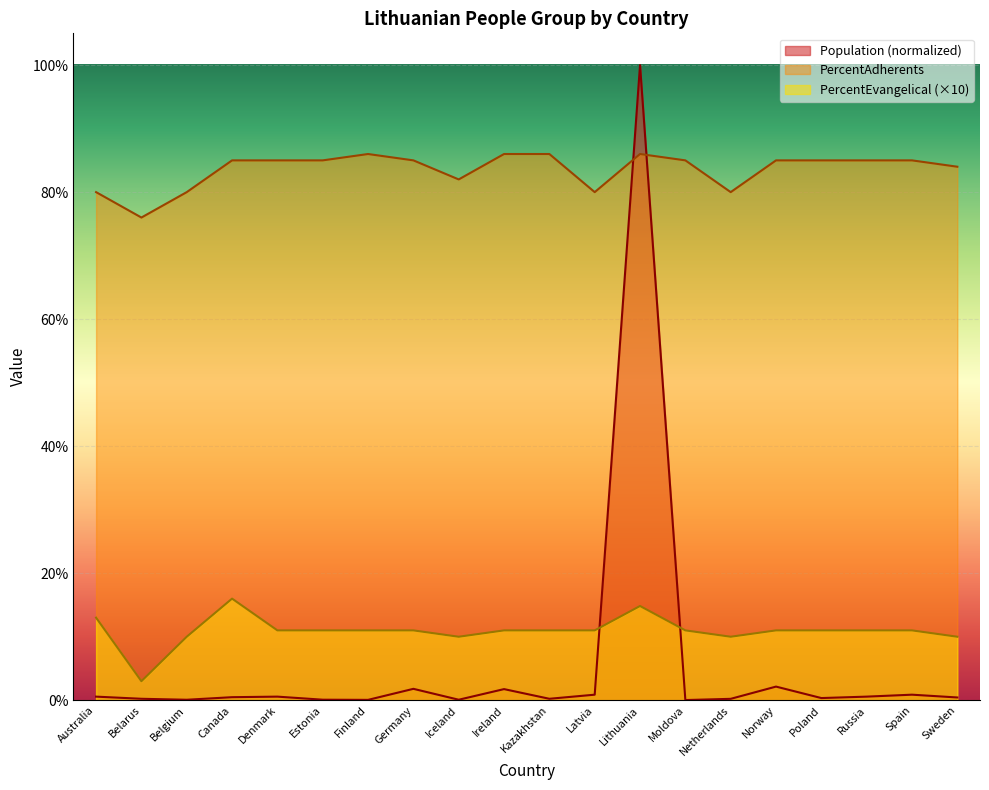

Which series has the largest total across all categories?

PercentAdherents